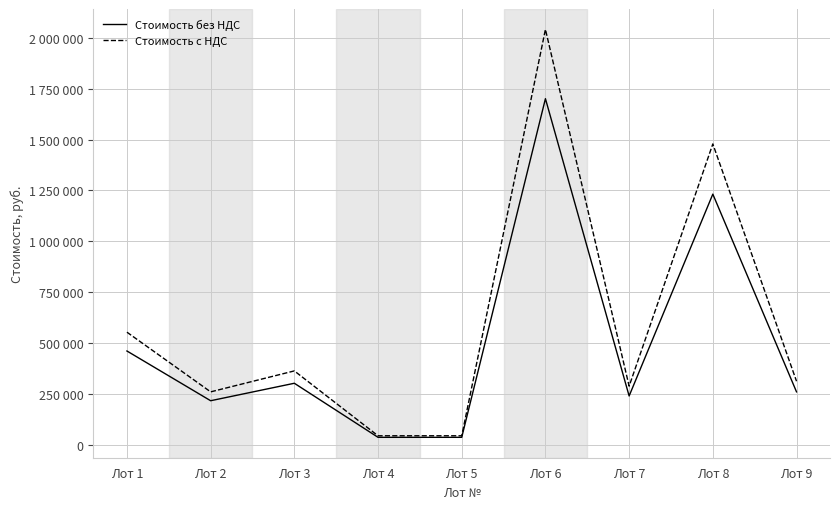

Between Лот 6 and Лот 1, which is larger?

Лот 6